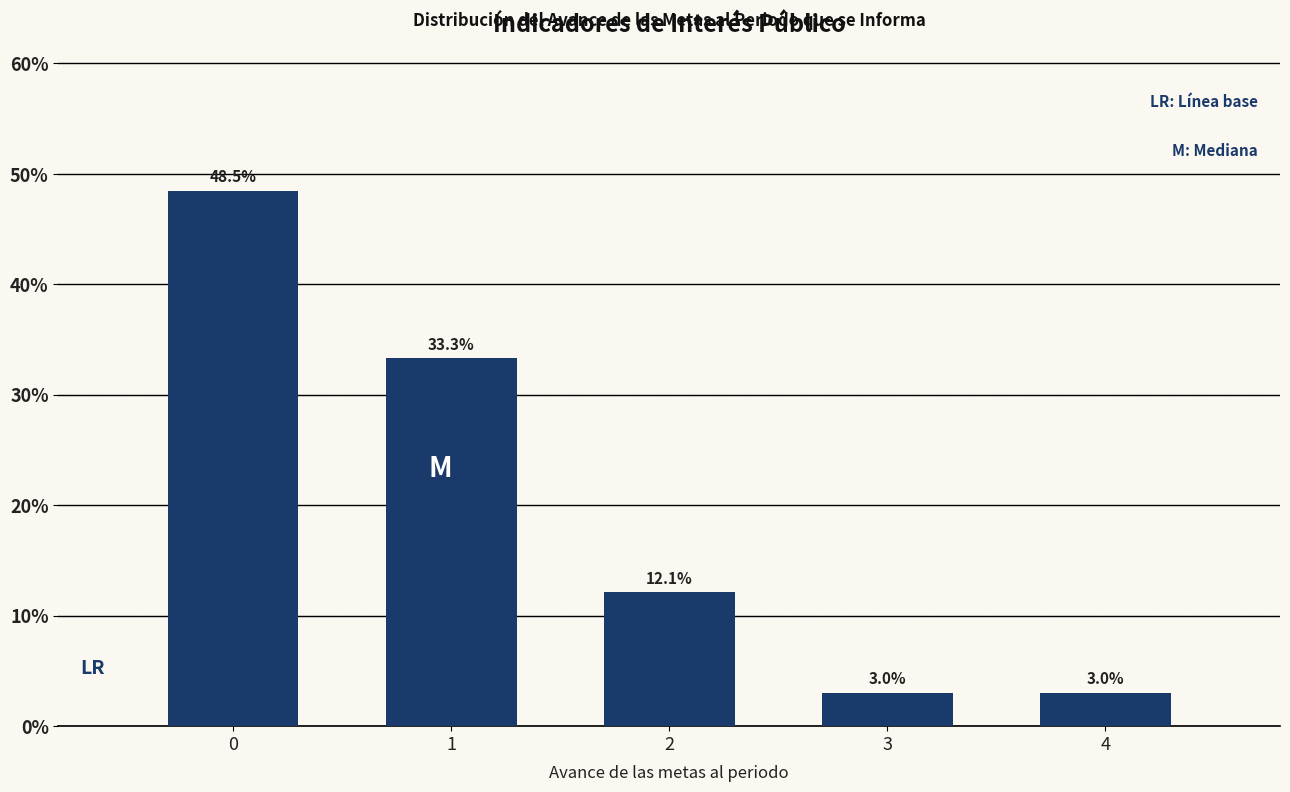

Reading right to left, what are all the values shown in this chart?

4=3.0	3=3.0	2=12.1	1=33.3	0=48.5